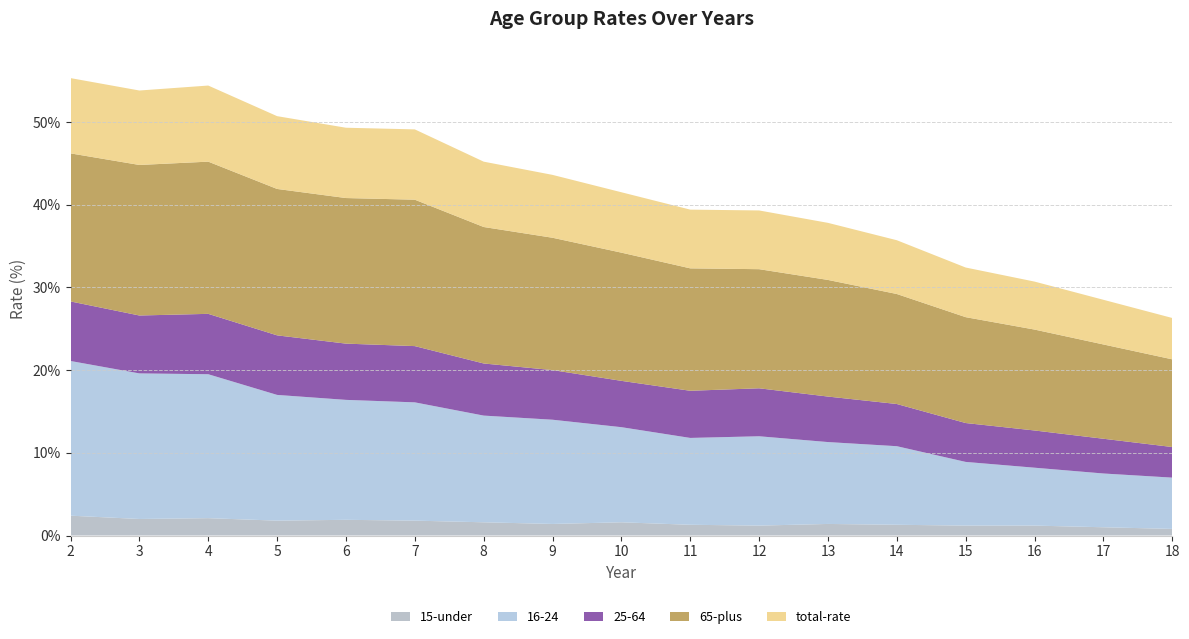

Reading left to right, list all the values displayed in this chart.

15-under: 2=2.4	3=2.0	4=2.1	5=1.8	6=1.9	7=1.8	8=1.6	9=1.4	10=1.6	11=1.3	12=1.2	13=1.4	14=1.3	15=1.2	16=1.2	17=1.0	18=0.8
16-24: 2=18.7	3=17.6	4=17.4	5=15.2	6=14.5	7=14.3	8=12.9	9=12.6	10=11.5	11=10.5	12=10.8	13=9.9	14=9.5	15=7.7	16=7.0	17=6.5	18=6.2
25-64: 2=7.2	3=7.0	4=7.3	5=7.2	6=6.8	7=6.8	8=6.3	9=6.0	10=5.6	11=5.7	12=5.8	13=5.5	14=5.1	15=4.7	16=4.5	17=4.2	18=3.7
65-plus: 2=17.9	3=18.2	4=18.4	5=17.7	6=17.6	7=17.7	8=16.5	9=16.0	10=15.5	11=14.8	12=14.4	13=14.1	14=13.3	15=12.8	16=12.2	17=11.4	18=10.6
total-rate: 2=9.1	3=9.0	4=9.2	5=8.8	6=8.5	7=8.5	8=7.9	9=7.6	10=7.3	11=7.1	12=7.1	13=6.9	14=6.5	15=6.0	16=5.8	17=5.4	18=5.0